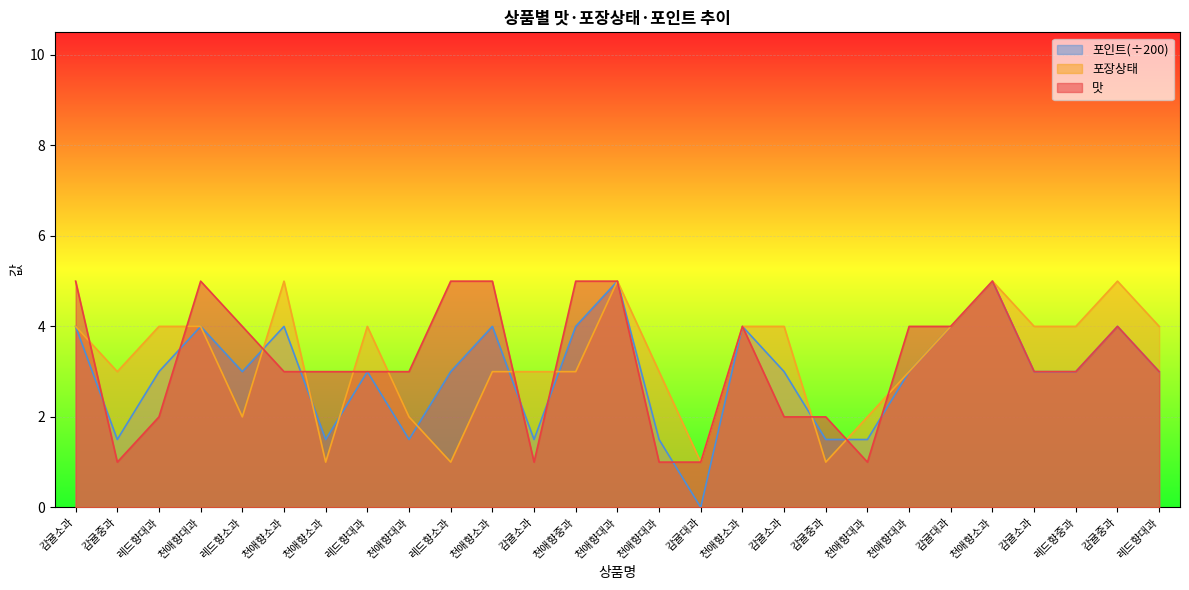

What is the label of the 1st point from the right?

레드향대과